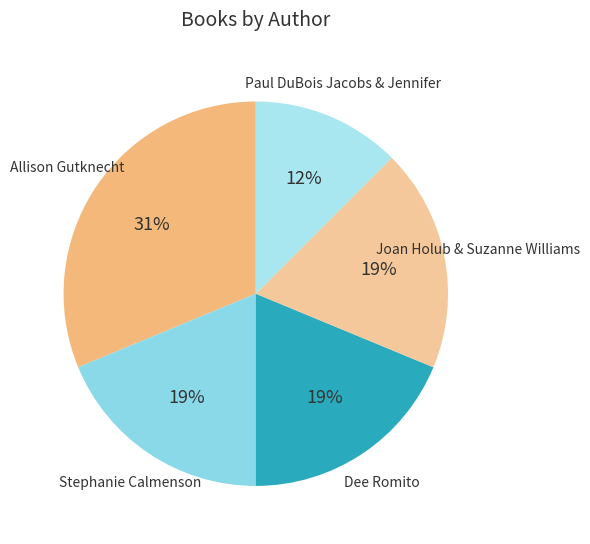

To the nearest percent, what percentage of the pie is Stephanie Calmenson?

19%